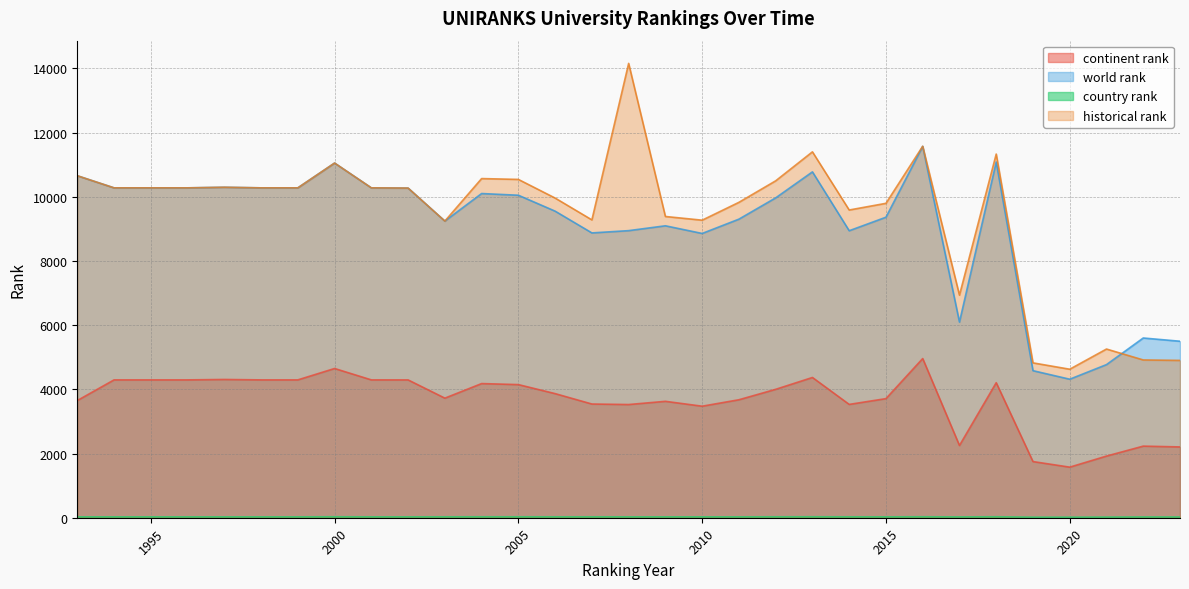

Is it true that country rank equals 28 at 1993?

True